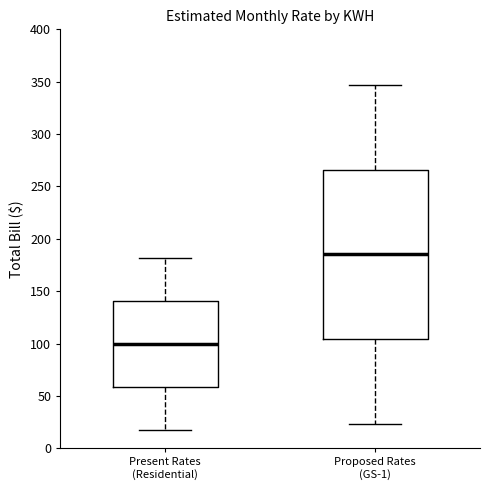

Reading left to right, transcribe this box plot: for each box, give where its median line is, the range the box spans, and where its two whiskers end, as read against the y-axis. The values are not printed on the chart, so give them approximately, as read against the axis.

Present Rates (Residential): median 100, box 60 to 140, whiskers 15 to 180
Proposed Rates (GS-1): median 185, box 105 to 265, whiskers 25 to 345